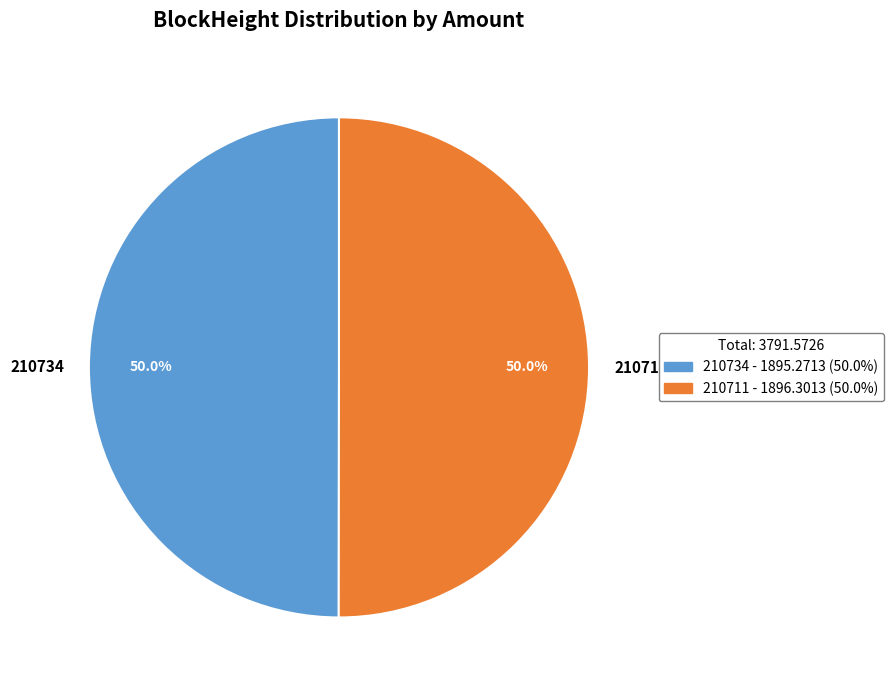

Approximately how many times larger is the value at 210711 compared to 210734?

1.0